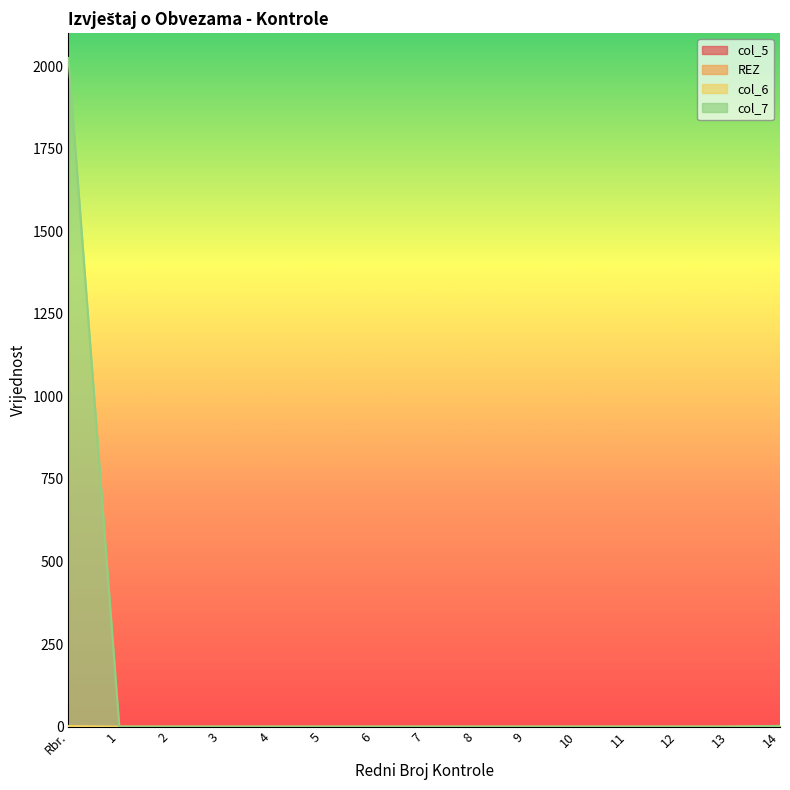

At which label does col_6 reach its minimum?

1